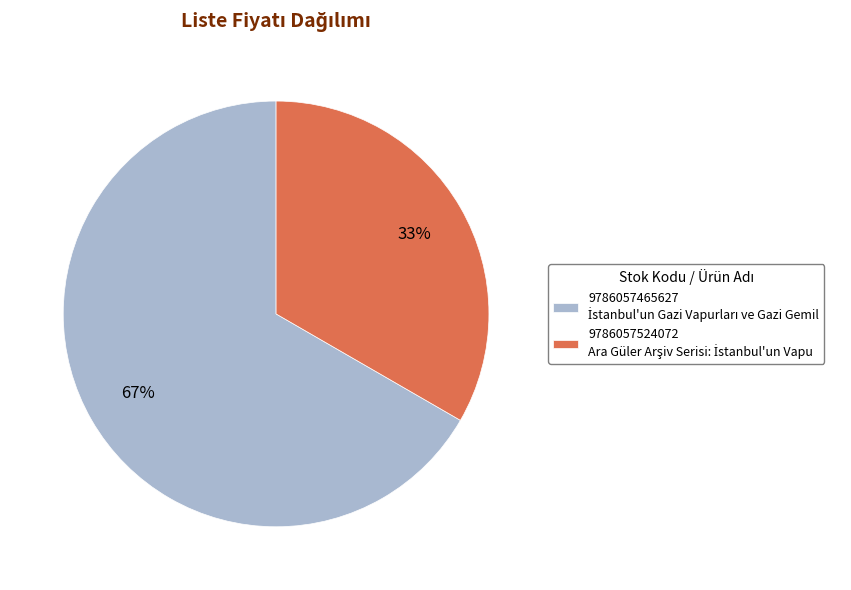

Does any single category account for the majority?

Yes